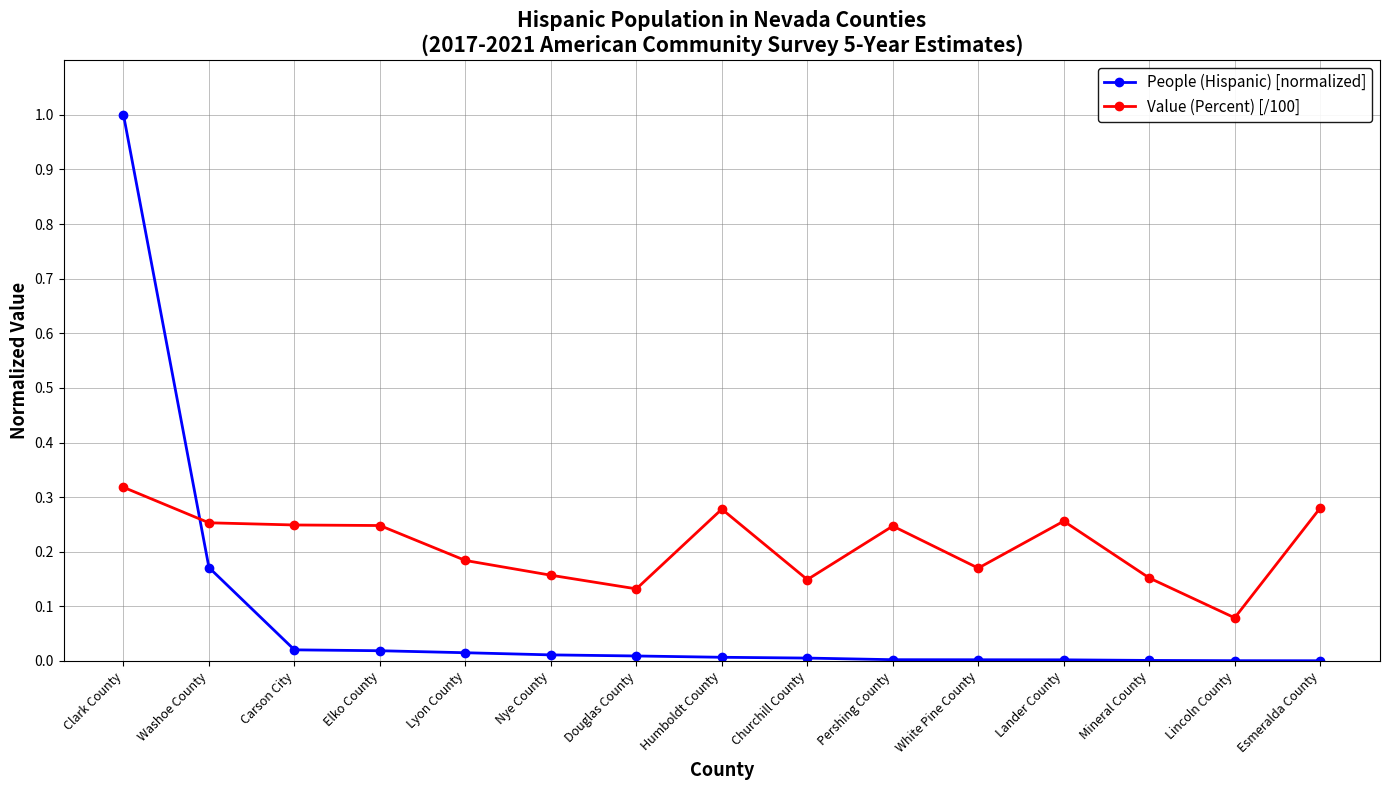

What is the sum of all People (Hispanic) [normalized] values?

1.3